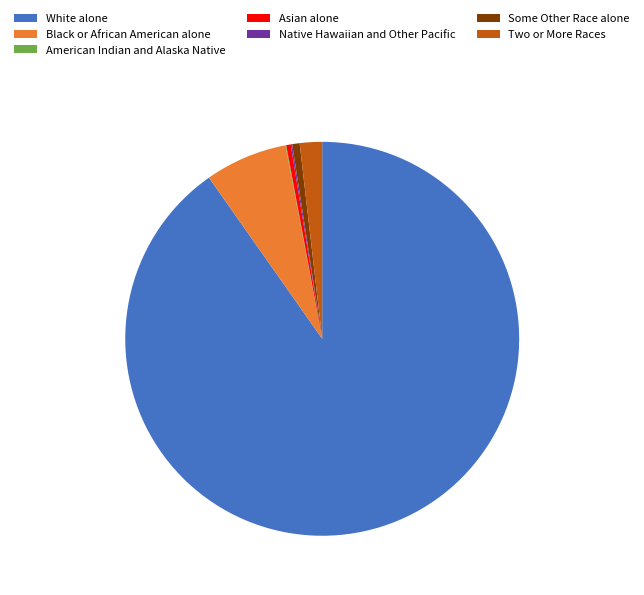

Is there any slice that represents more than half of the pie?

Yes